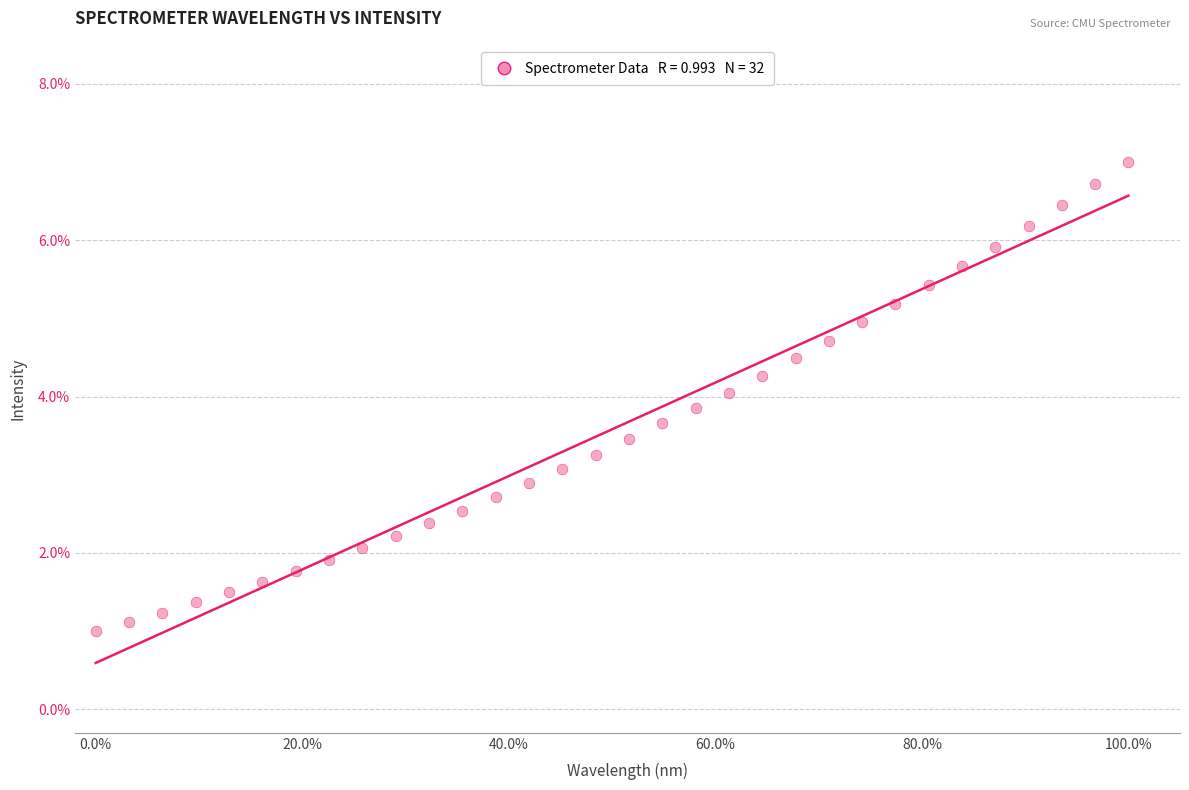

What is the range of X values (max minus min)?

1.0